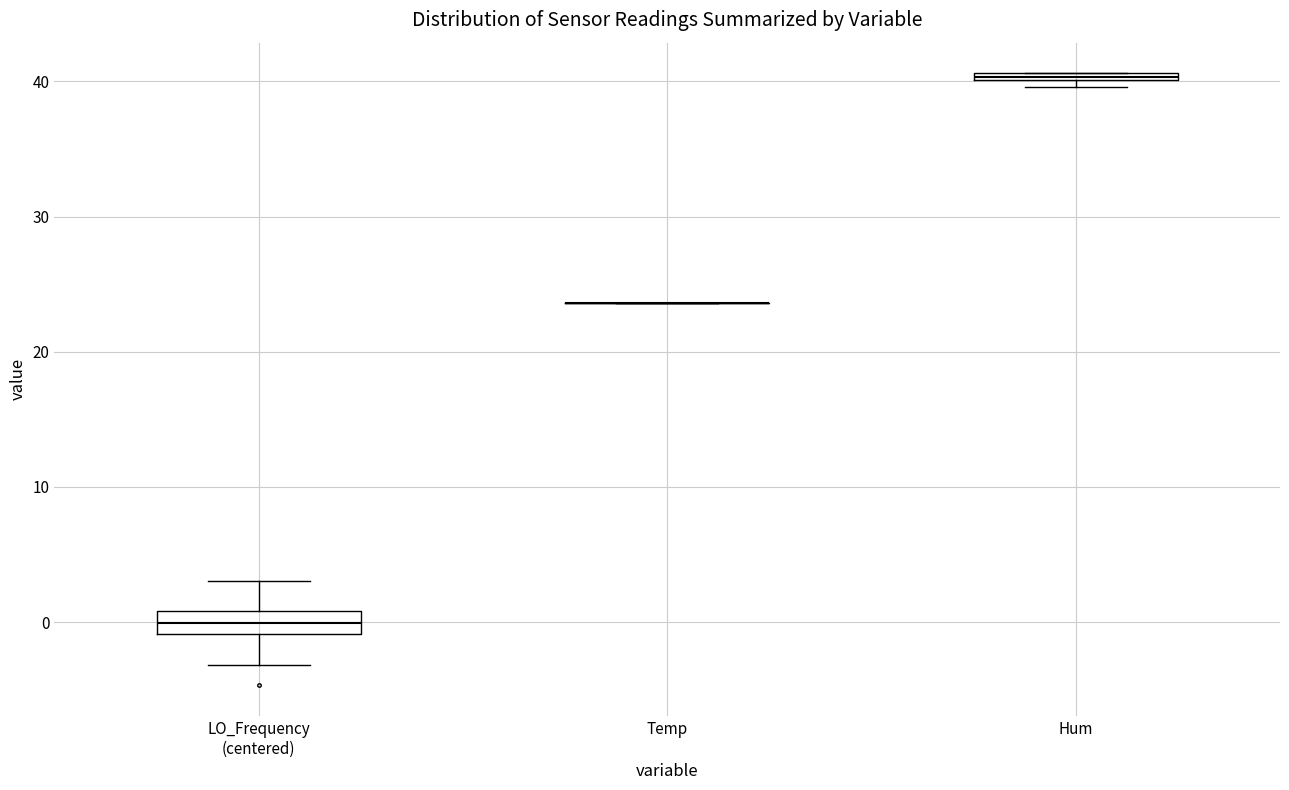

Comparing the boxes themselves (not the whiskers), which one is the tallest?

LO_Frequency (centered)